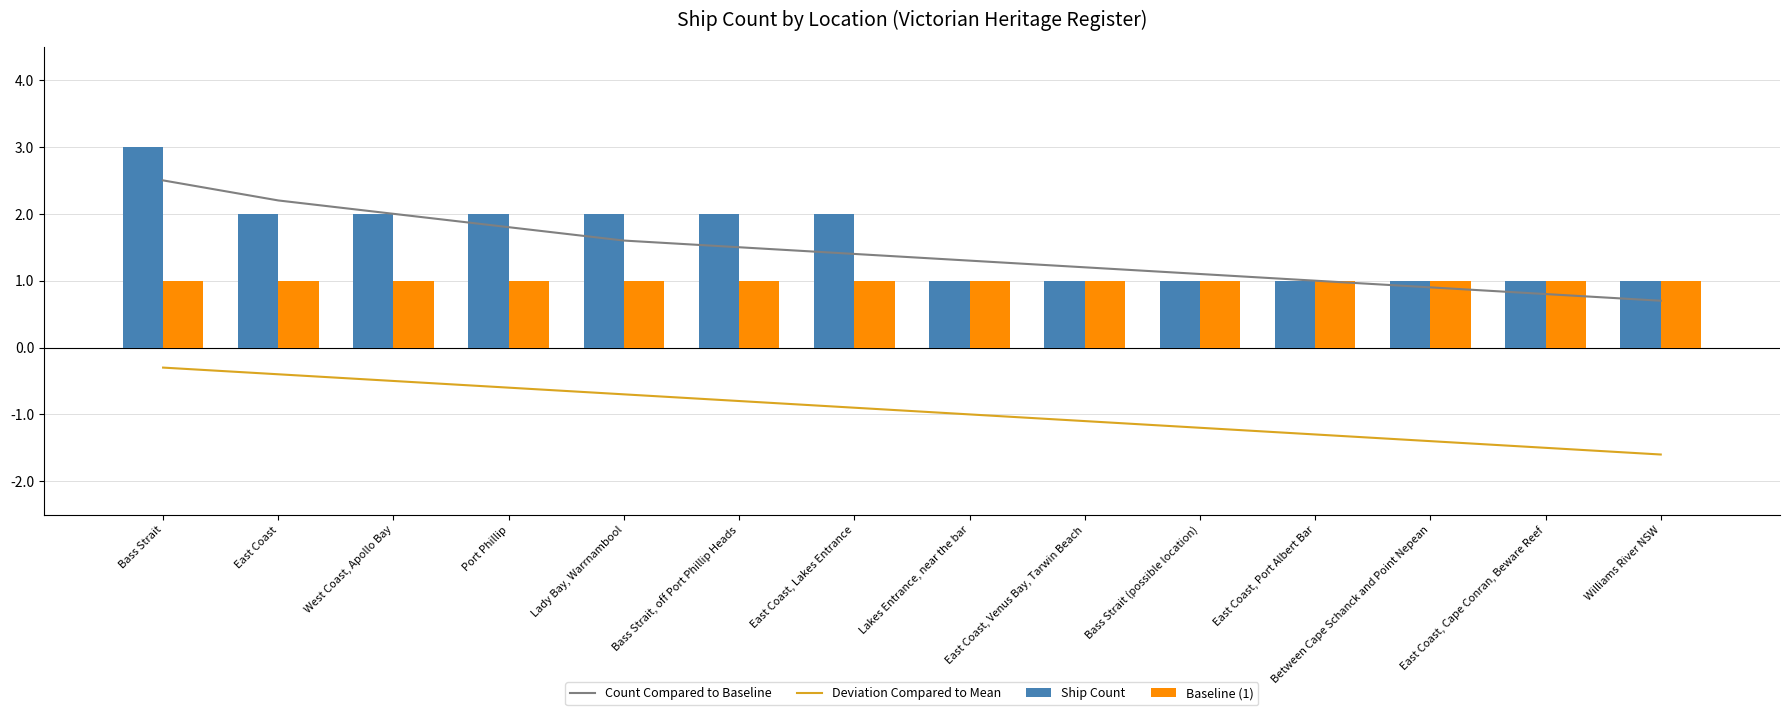

What is the value of the Baseline (1) bar at the 4th from the left?

1